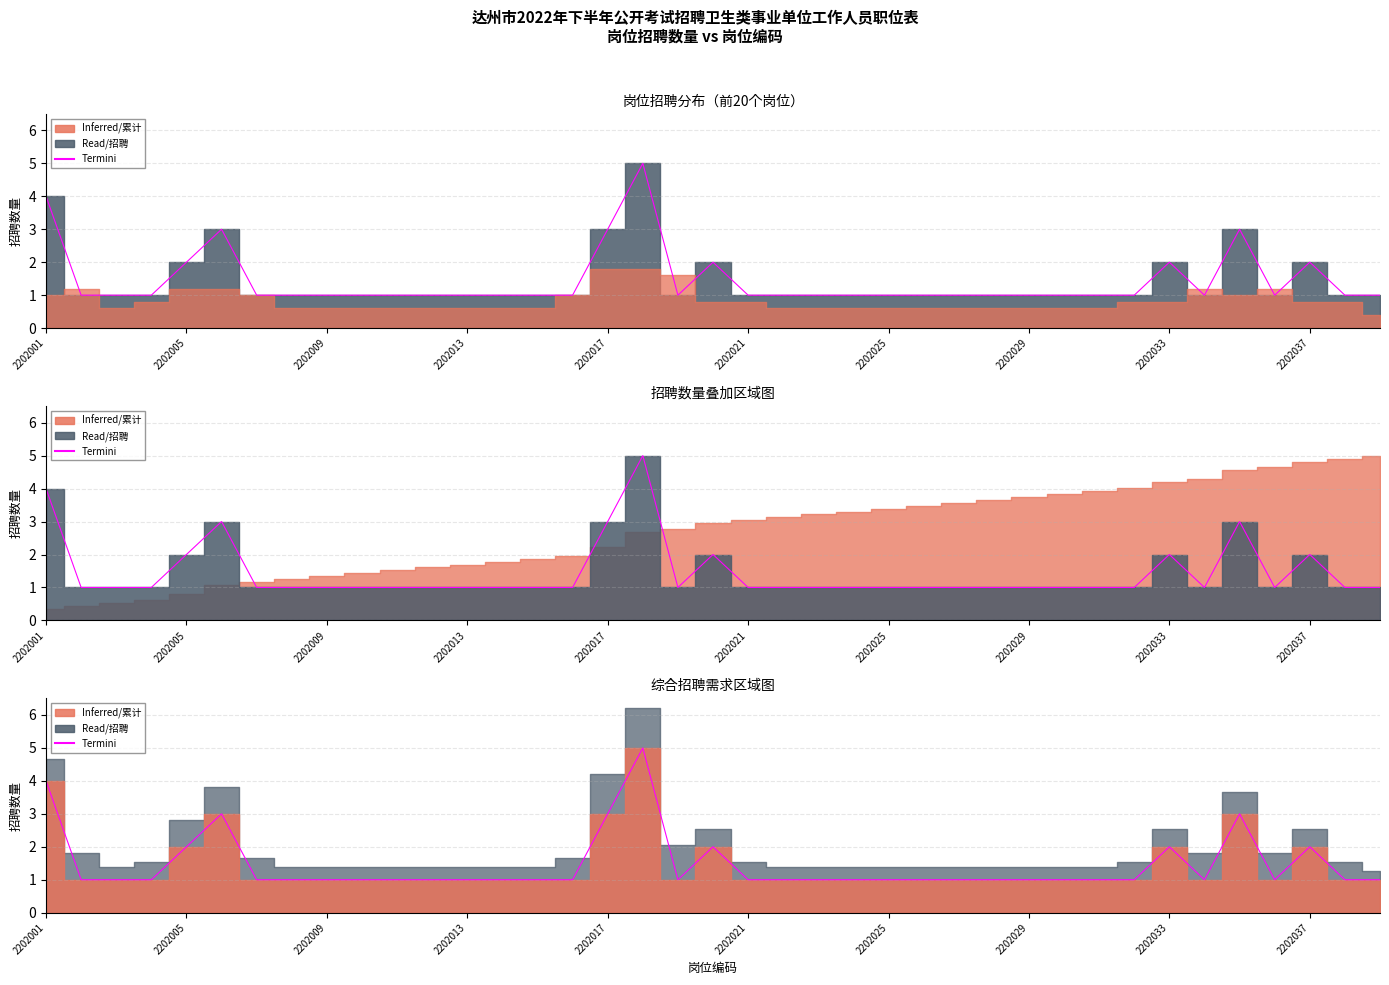

What is the difference between the maximum and minimum values?

4